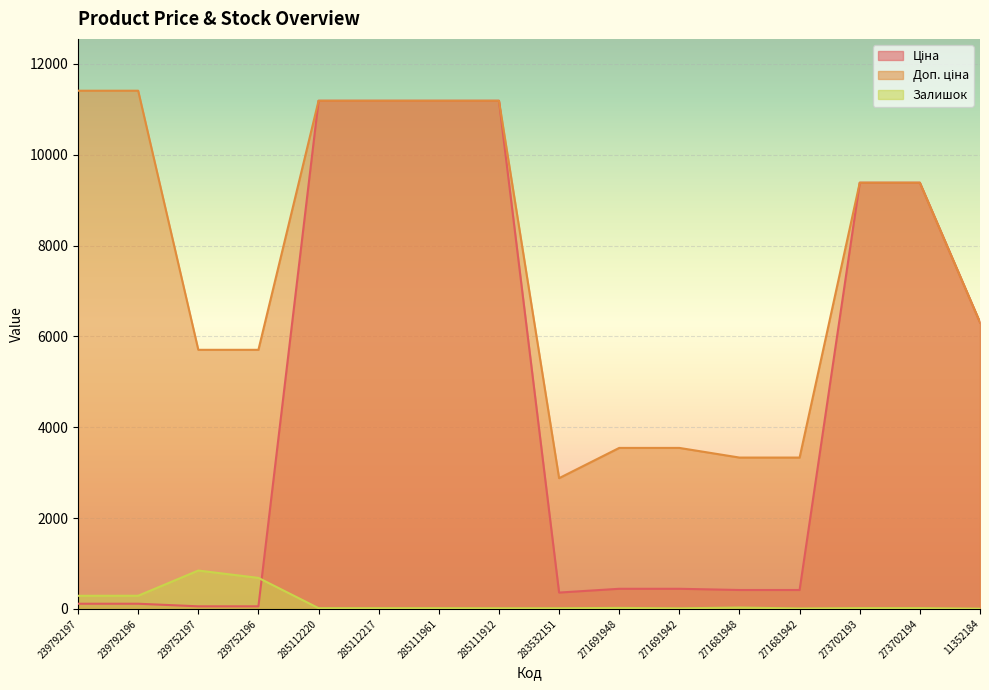

Read the Доп. ціна value at 285112217.

11188.2